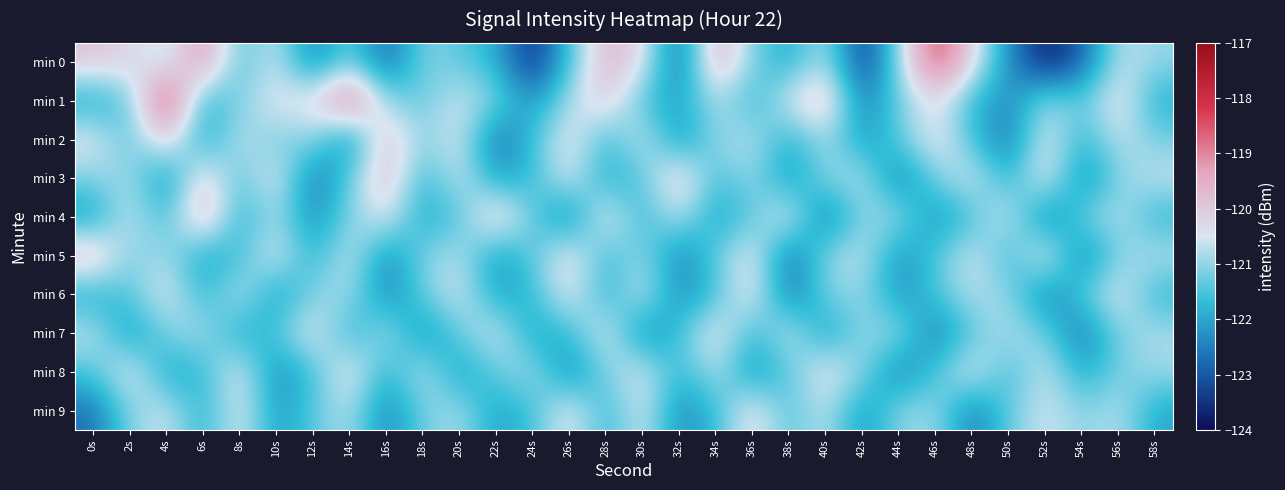

Reading right to left, what are all the values shown in this chart?

min 0: 58s=-121.0	56s=-120.7	54s=-122.9	52s=-123.8	50s=-122.3	48s=-120.1	46s=-118.2	44s=-120.9	42s=-123.5	40s=-120.6	38s=-122.0	36s=-121.1	34s=-119.4	32s=-122.9	30s=-120.2	28s=-119.6	26s=-121.5	24s=-123.7	22s=-121.8	20s=-121.4	18s=-121.1	16s=-122.9	14s=-121.2	12s=-122.6	10s=-120.5	8s=-121.5	6s=-119.0	4s=-120.8	2s=-120.1	0s=-119.9
min 1: 58s=-121.9	56s=-120.1	54s=-121.4	52s=-120.9	50s=-122.4	48s=-121.7	46s=-120.3	44s=-121.2	42s=-122.6	40s=-119.6	38s=-120.4	36s=-121.8	34s=-120.7	32s=-122.1	30s=-121.5	28s=-119.9	26s=-120.8	24s=-122.3	22s=-121.1	20s=-120.5	18s=-121.4	16s=-121.0	14s=-118.4	12s=-120.2	10s=-120.3	8s=-121.2	6s=-121.8	4s=-117.9	2s=-121.3	0s=-122.0
min 2: 58s=-121.2	56s=-120.6	54s=-121.8	52s=-120.3	50s=-122.7	48s=-121.6	46s=-120.1	44s=-121.4	42s=-122.2	40s=-120.8	38s=-121.9	36s=-120.7	34s=-121.0	32s=-122.3	30s=-120.5	28s=-121.7	26s=-120.2	24s=-121.6	22s=-122.8	20s=-120.4	18s=-121.1	16s=-119.7	14s=-122.5	12s=-120.9	10s=-121.3	8s=-120.6	6s=-122.1	4s=-119.8	2s=-121.5	0s=-120.3
min 3: 58s=-120.6	56s=-121.1	54s=-122.5	52s=-120.1	50s=-121.9	48s=-120.4	46s=-121.2	44s=-122.6	42s=-120.7	40s=-121.0	38s=-122.3	36s=-120.9	34s=-121.6	32s=-119.8	30s=-121.4	28s=-122.0	26s=-120.3	24s=-121.7	22s=-122.1	20s=-120.5	18s=-121.8	16s=-119.6	14s=-121.3	12s=-122.7	10s=-120.2	8s=-121.5	6s=-119.9	4s=-122.4	2s=-120.8	0s=-121.1
min 4: 58s=-121.8	56s=-120.7	54s=-121.2	52s=-122.7	50s=-120.4	48s=-121.6	46s=-122.3	44s=-120.9	42s=-121.0	40s=-122.8	38s=-120.2	36s=-121.4	34s=-122.1	32s=-120.6	30s=-121.8	28s=-120.1	26s=-122.6	24s=-121.3	22s=-119.7	20s=-121.5	18s=-122.0	16s=-120.3	14s=-121.1	12s=-122.4	10s=-120.8	8s=-121.9	6s=-119.3	4s=-121.7	2s=-120.5	0s=-122.2
min 5: 58s=-120.7	56s=-121.1	54s=-122.6	52s=-120.1	50s=-121.8	48s=-120.4	46s=-121.5	44s=-122.3	42s=-120.6	40s=-121.0	38s=-122.8	36s=-120.2	34s=-121.3	32s=-122.5	30s=-120.9	28s=-121.7	26s=-120.1	24s=-121.4	22s=-122.2	20s=-120.7	18s=-121.1	16s=-122.4	14s=-120.5	12s=-121.9	10s=-120.3	8s=-121.6	6s=-122.1	4s=-120.8	2s=-121.2	0s=-119.5
min 6: 58s=-121.8	56s=-120.3	54s=-121.4	52s=-122.6	50s=-121.0	48s=-120.7	46s=-121.5	44s=-122.3	42s=-120.9	40s=-121.2	38s=-122.7	36s=-120.1	34s=-121.6	32s=-122.4	30s=-120.5	28s=-121.9	26s=-120.2	24s=-121.7	22s=-122.1	20s=-120.4	18s=-121.3	16s=-122.5	14s=-120.8	12s=-121.1	10s=-122.2	8s=-120.6	6s=-121.8	4s=-120.3	2s=-121.4	0s=-122.0
min 7: 58s=-120.8	56s=-121.1	54s=-122.7	52s=-121.2	50s=-120.7	48s=-121.4	46s=-122.6	44s=-120.9	42s=-121.0	40s=-122.2	38s=-120.5	36s=-121.8	34s=-120.1	32s=-121.6	30s=-122.5	28s=-120.3	26s=-121.7	24s=-122.1	22s=-120.4	20s=-121.3	18s=-122.4	16s=-120.7	14s=-121.9	12s=-120.2	10s=-121.5	8s=-122.0	6s=-120.8	4s=-121.1	2s=-122.3	0s=-120.6
min 8: 58s=-120.9	56s=-121.2	54s=-122.0	52s=-120.5	50s=-121.7	48s=-120.3	46s=-121.5	44s=-122.6	42s=-121.0	40s=-120.2	38s=-121.4	36s=-122.3	34s=-120.7	32s=-121.8	30s=-120.4	28s=-121.1	26s=-122.5	24s=-120.8	22s=-121.3	20s=-122.2	18s=-120.6	16s=-121.9	14s=-120.1	12s=-121.6	10s=-122.4	8s=-120.3	6s=-121.7	4s=-122.1	2s=-120.2	0s=-121.5
min 9: 58s=-122.0	56s=-120.7	54s=-121.1	52s=-120.5	50s=-121.3	48s=-122.6	46s=-120.9	44s=-121.0	42s=-122.3	40s=-120.6	38s=-121.5	36s=-120.1	34s=-121.7	32s=-122.4	30s=-120.4	28s=-121.8	26s=-120.2	24s=-121.6	22s=-122.1	20s=-120.8	18s=-121.2	16s=-122.5	14s=-120.7	12s=-121.4	10s=-122.2	8s=-120.3	6s=-121.9	4s=-120.5	2s=-121.1	0s=-122.7